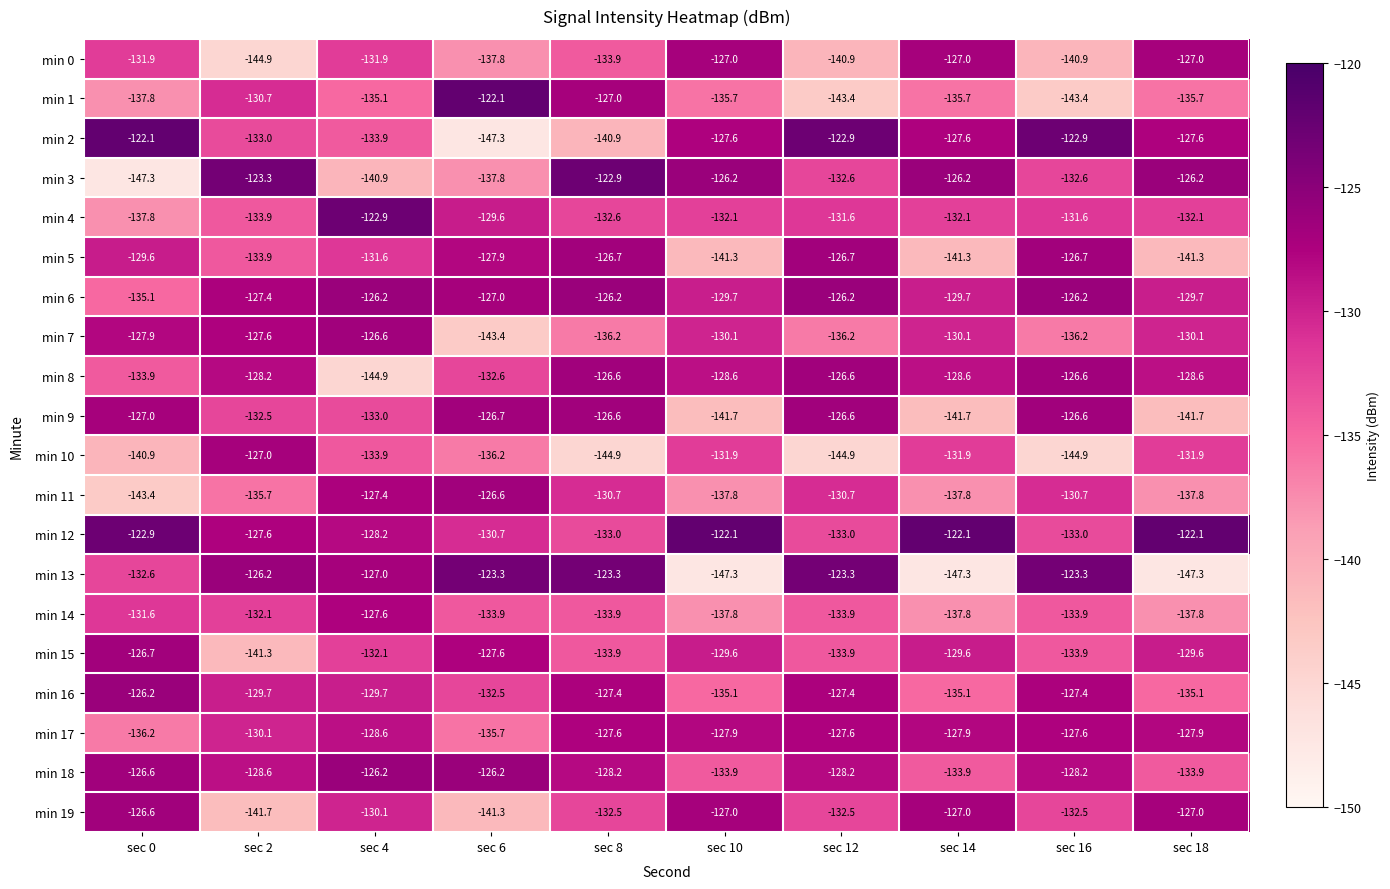

Where does the min 15 series first go above -129?

sec 0